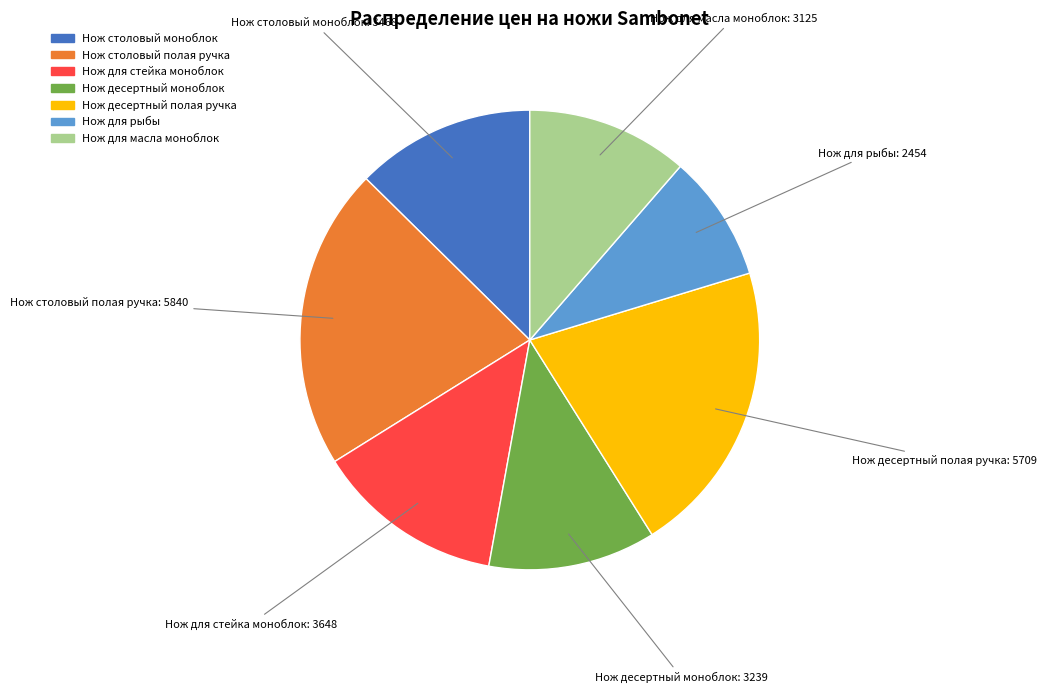

What is the ratio of the value at Нож для стейка моноблок to the value at Нож для масла моноблок?

1.2